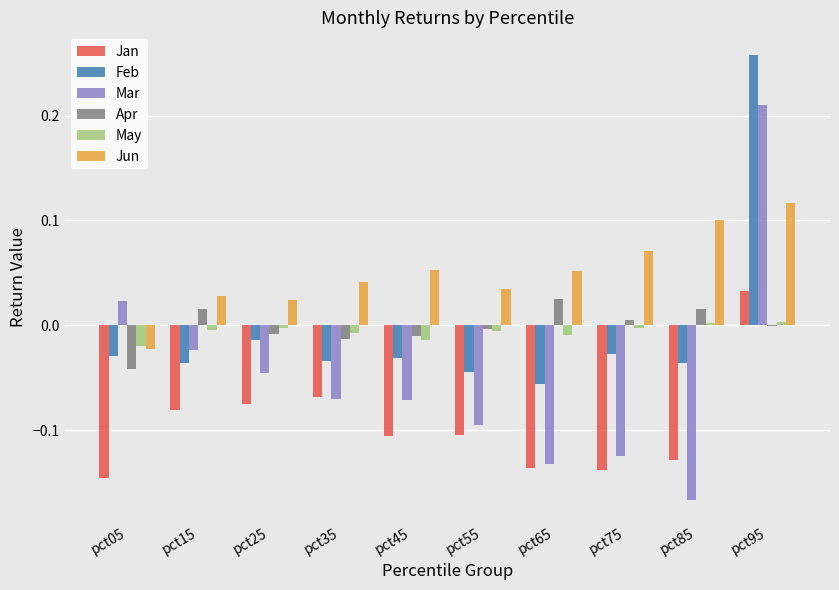

Are the bars horizontal?

No